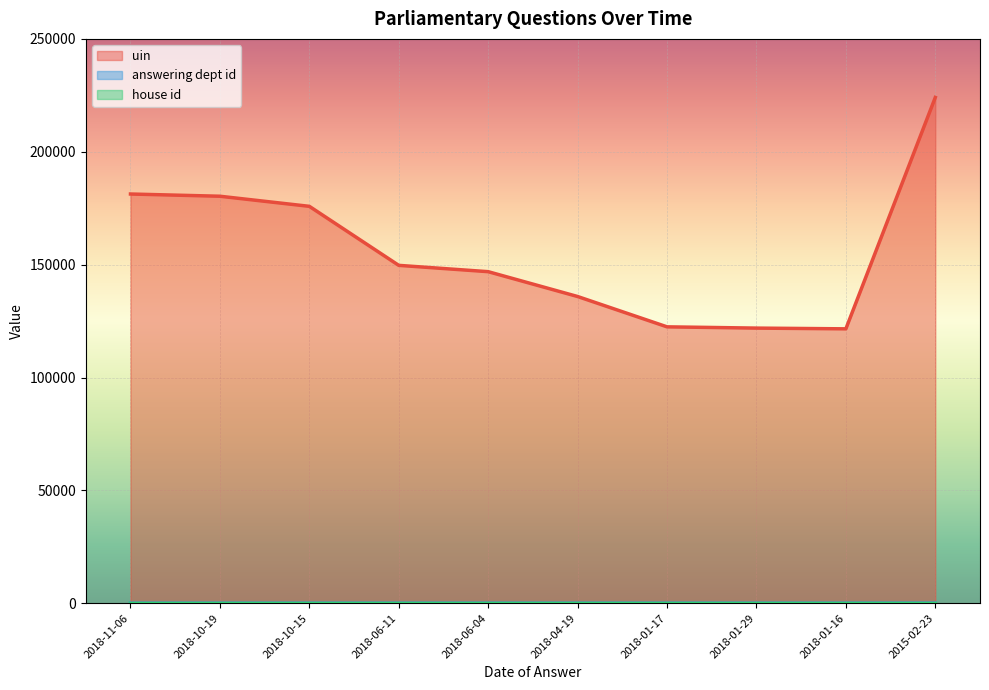

Is it true that uin equals 94568 at 2018-11-06?

False